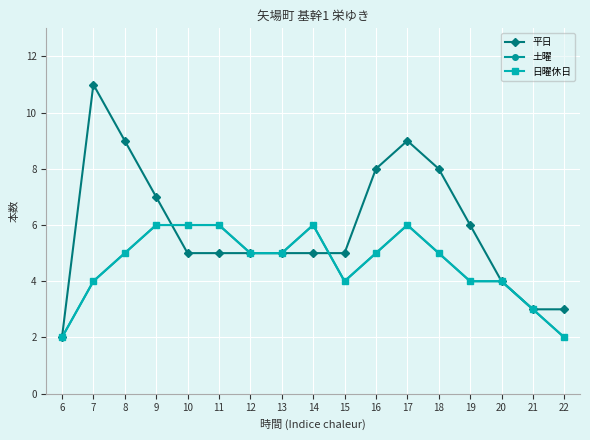

At which category does the chart reach its peak across all series?

7